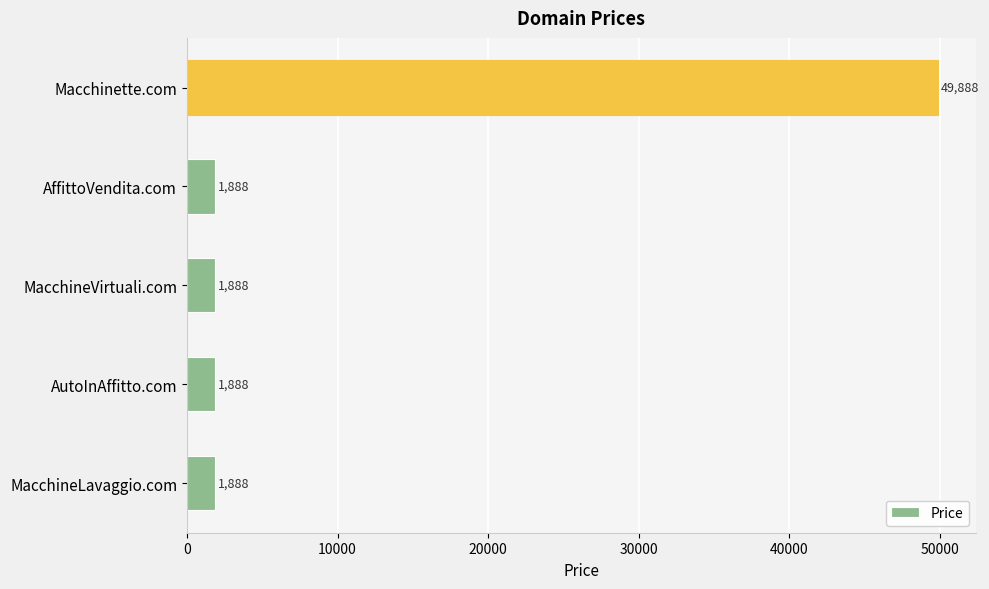

Reading bottom to top, extract all data points from this chart.

MacchineLavaggio.com=1888	AutoInAffitto.com=1888	MacchineVirtuali.com=1888	AffittoVendita.com=1888	Macchinette.com=49888